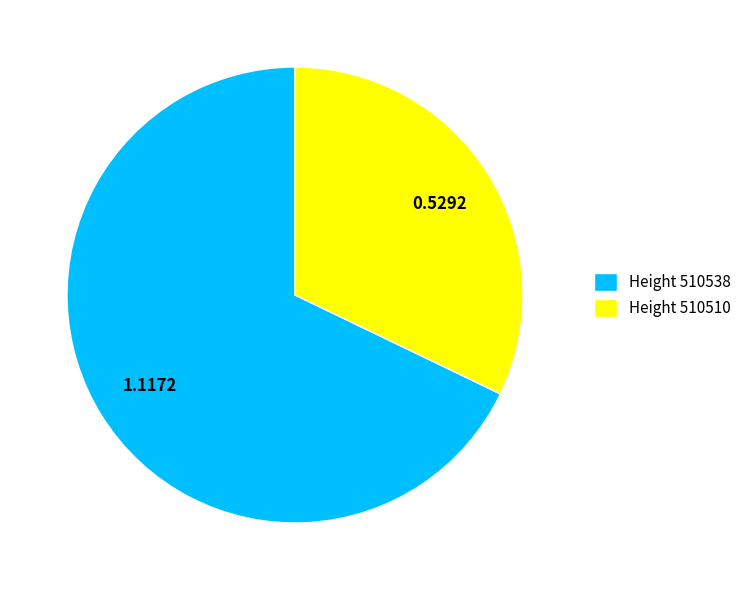

Which has a higher value, Height 510510 or Height 510538?

Height 510538